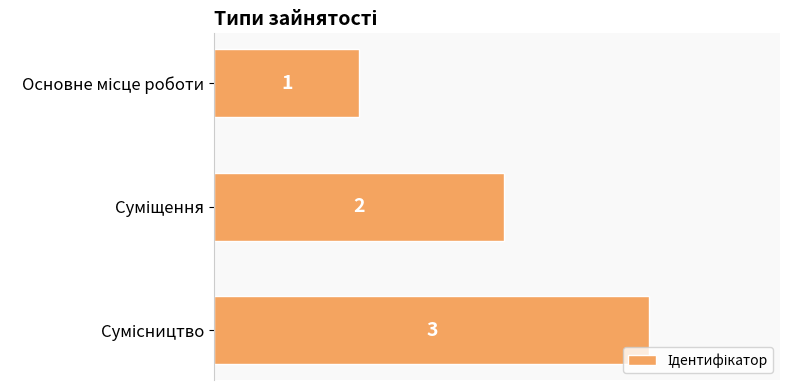

What is the smallest value displayed?

1